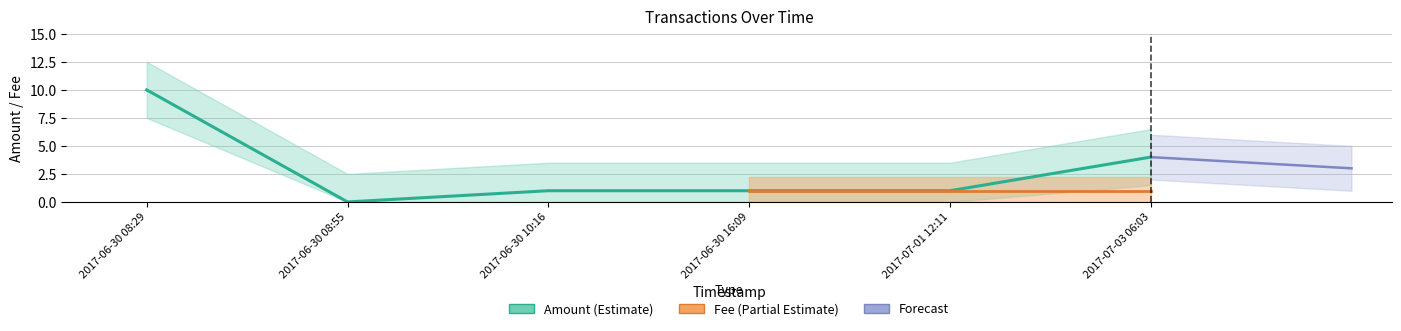

At which category does the data reach its first local valley?

2017-06-30 08:55